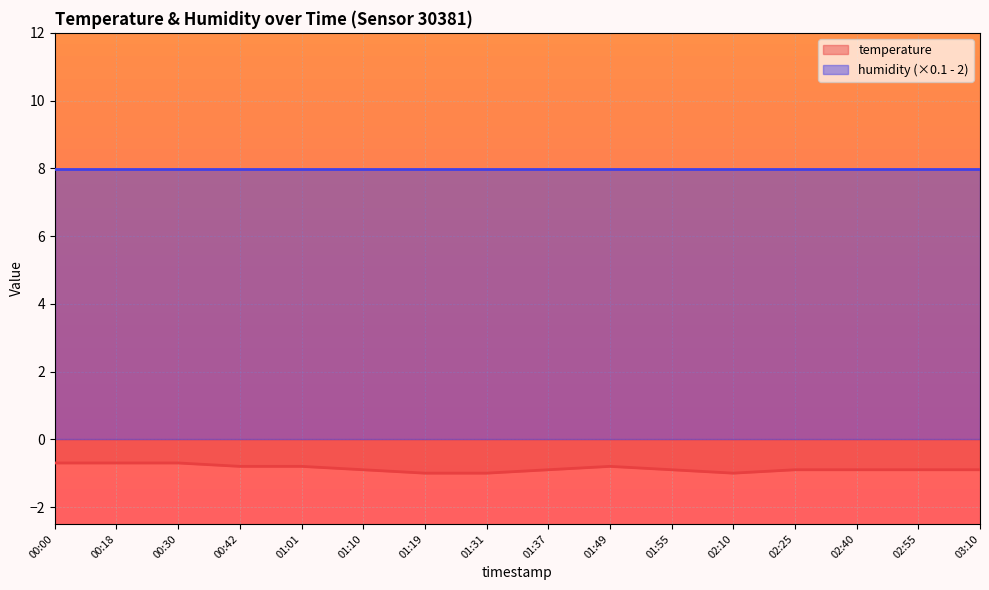

What is the minimum value shown in the chart?

-1.0